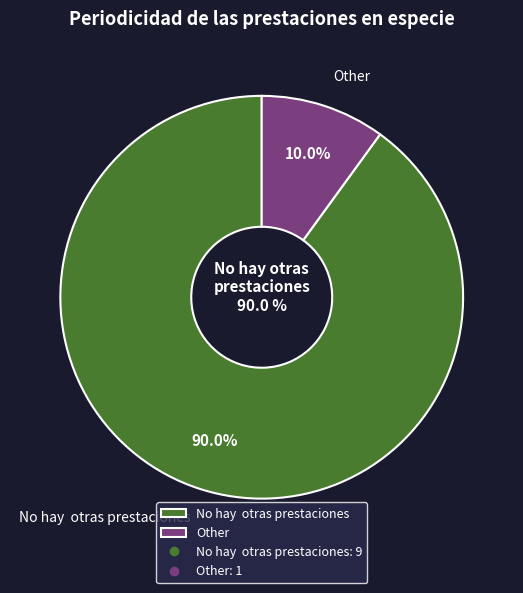

Which category has the smallest portion of the pie?

Other